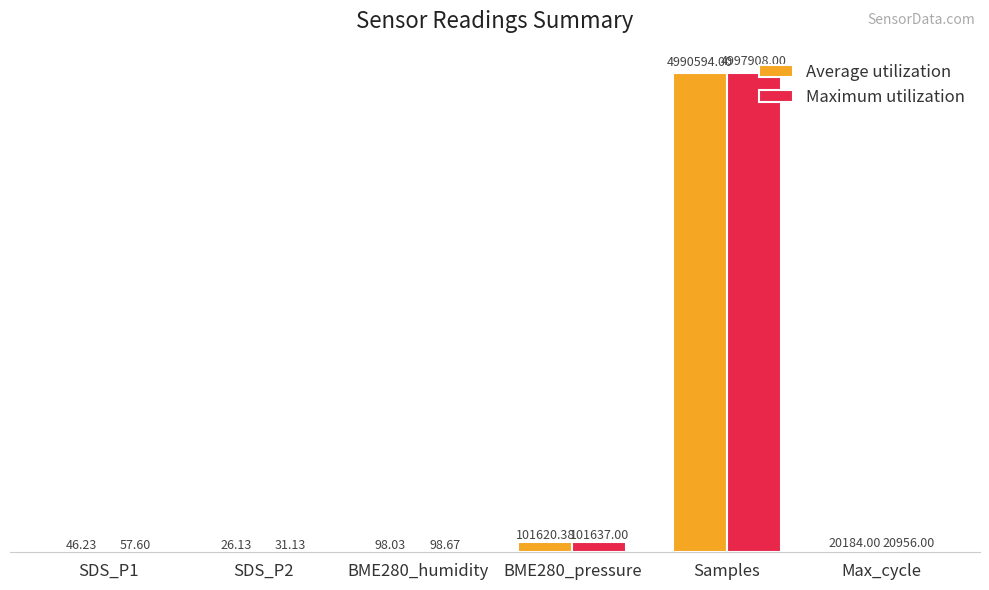

Where does the Maximum utilization series first go above 20956?

BME280_pressure